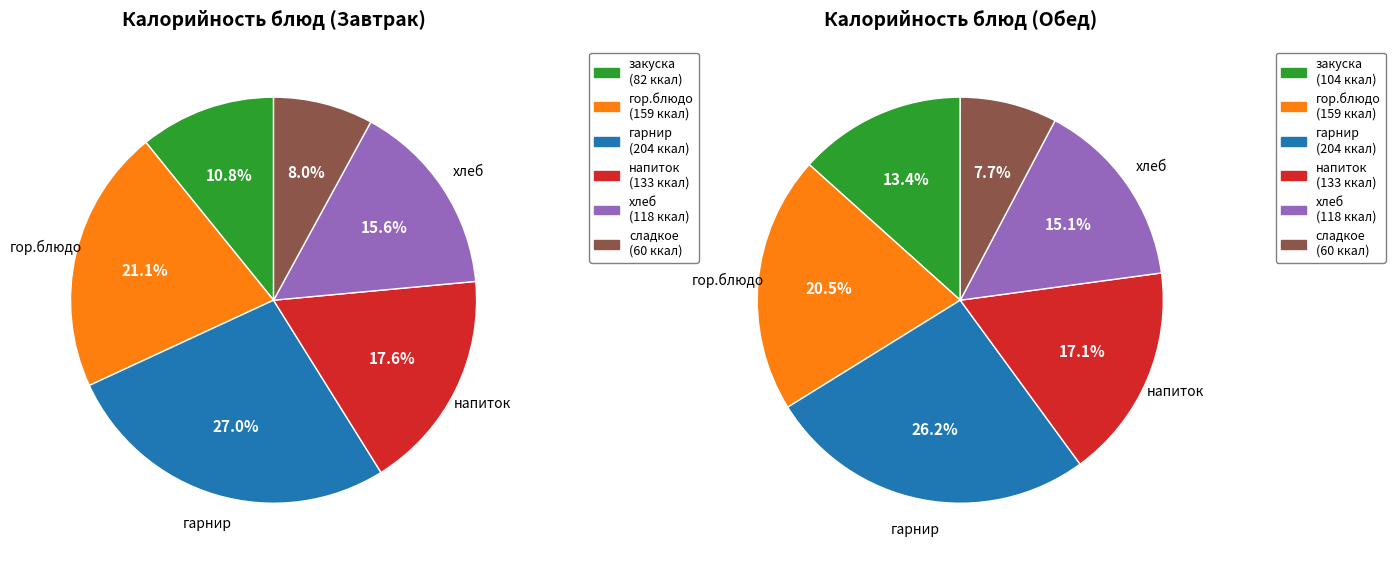

To the nearest percent, what is the difference between the largest and smallest slice percentages?

18%